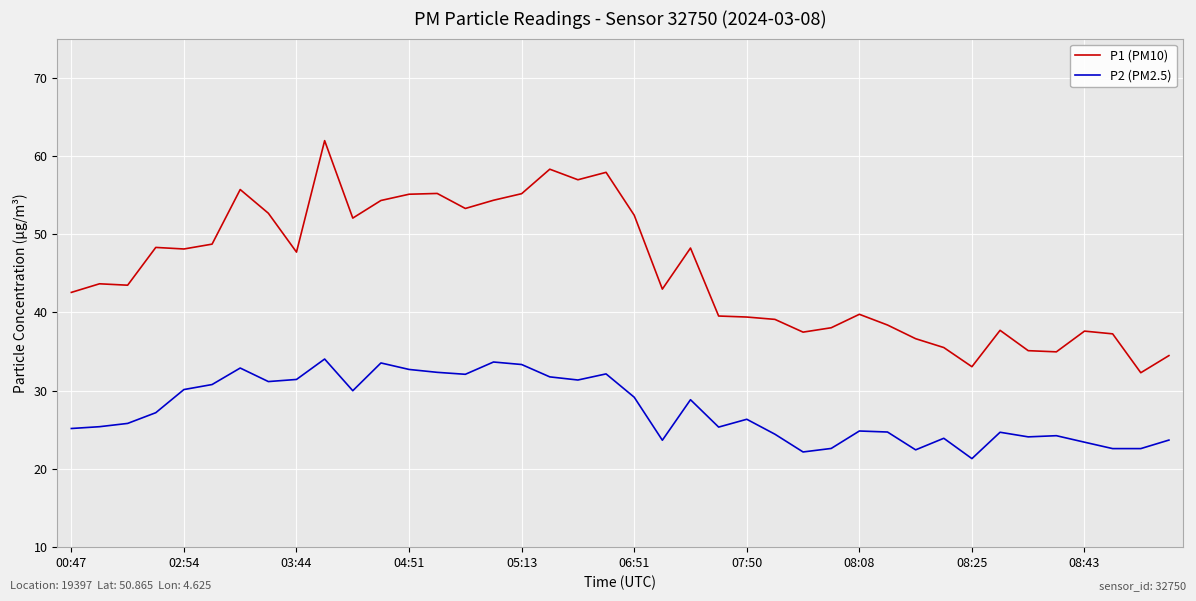

True or false: P1 (PM10) and P2 (PM2.5) cross at least once.

False